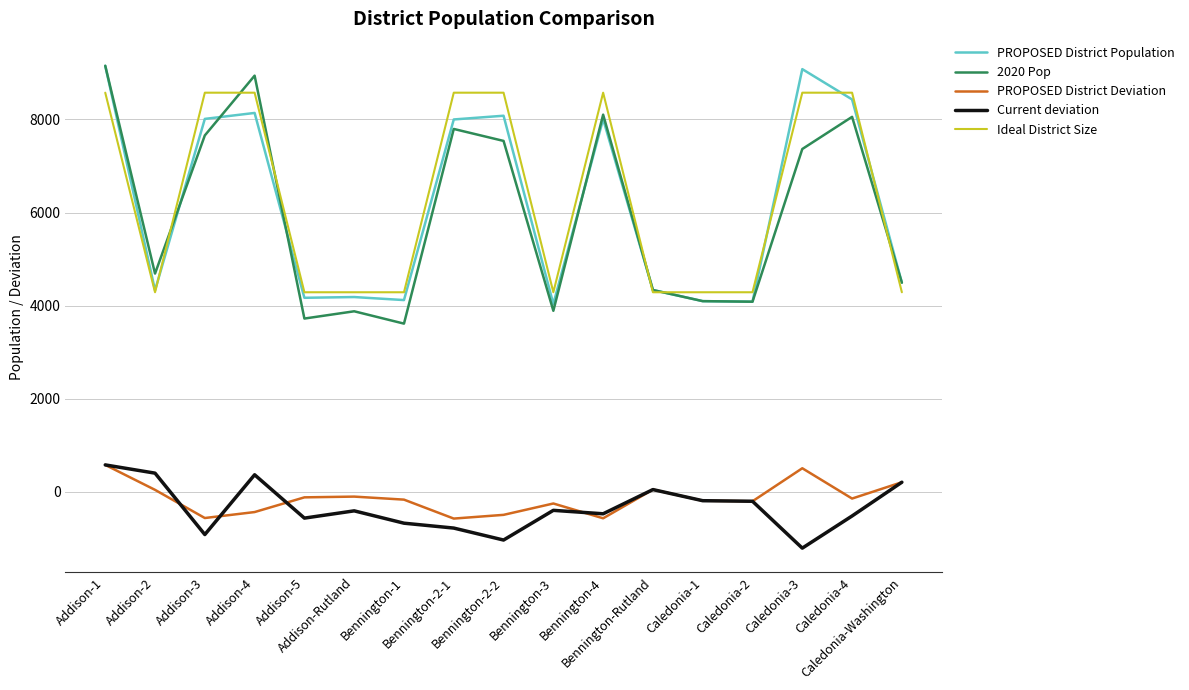

At which category is the sum across all series the highest?

Addison-1